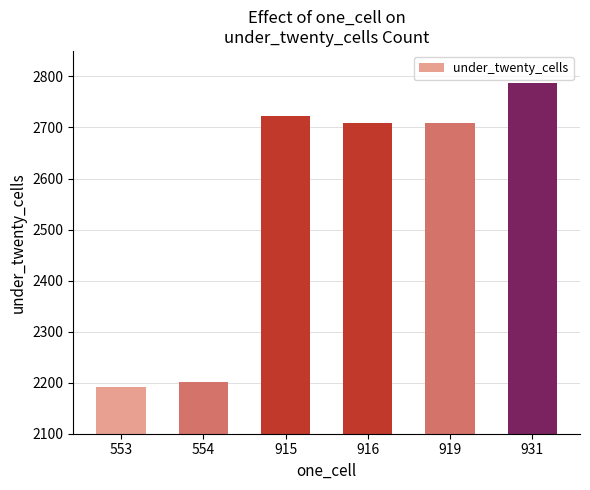

What is the value of the 6th bar from the left?

2788